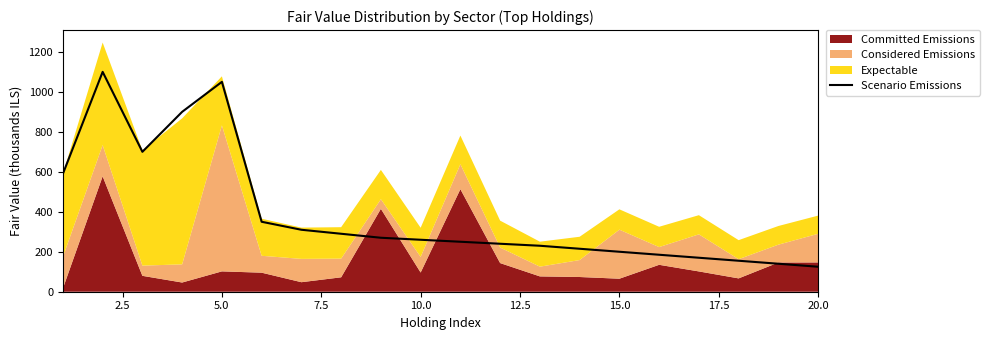

How many points are lower than both their immediate neighbors (excluding endpoints)?

1